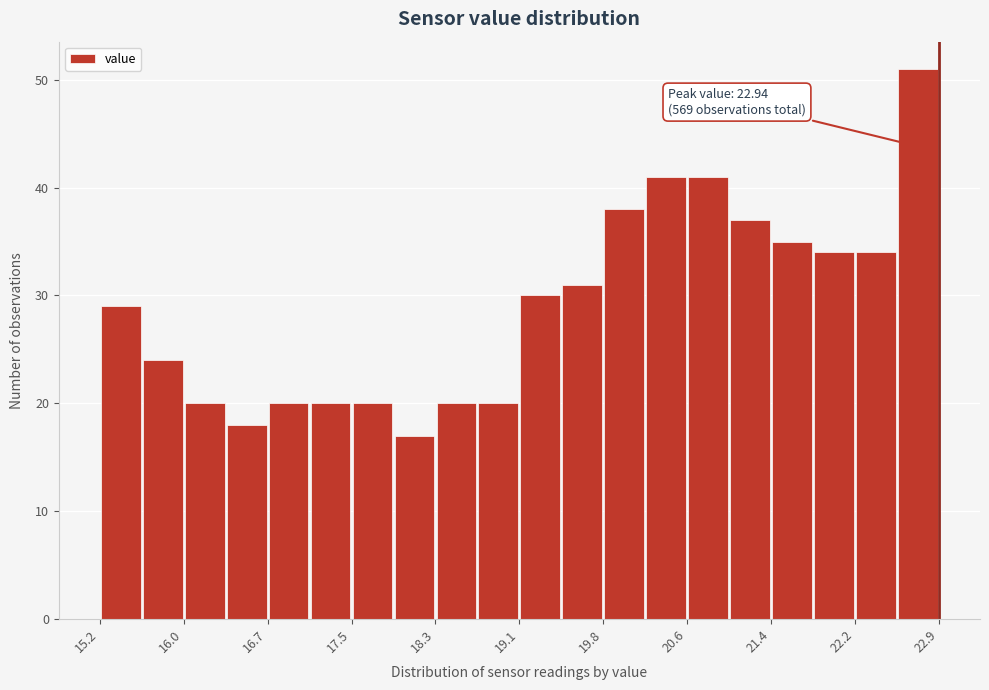

Read against the x-axis, roughly where is the centre of the tallest bar?

22.7